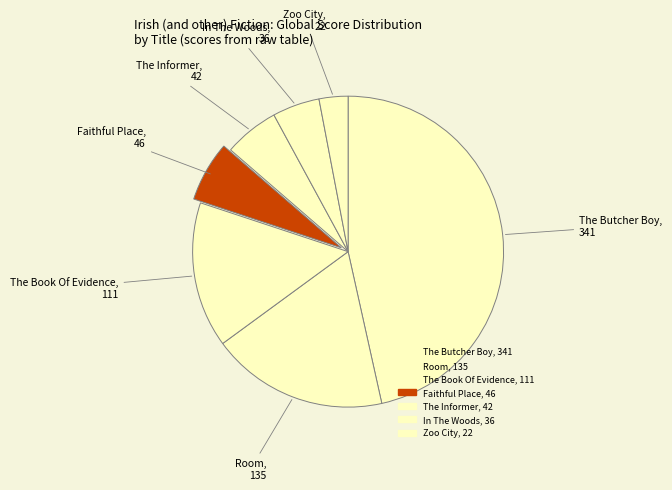

To the nearest percent, what is the combined percentage of The Butcher Boy and Faithful Place?

53%